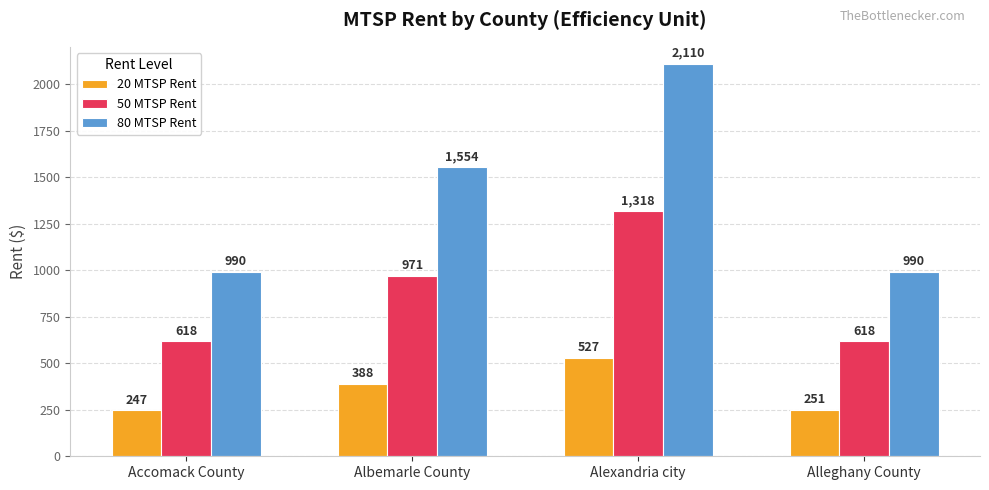

What is the difference between the highest and lowest values at Accomack County?

743